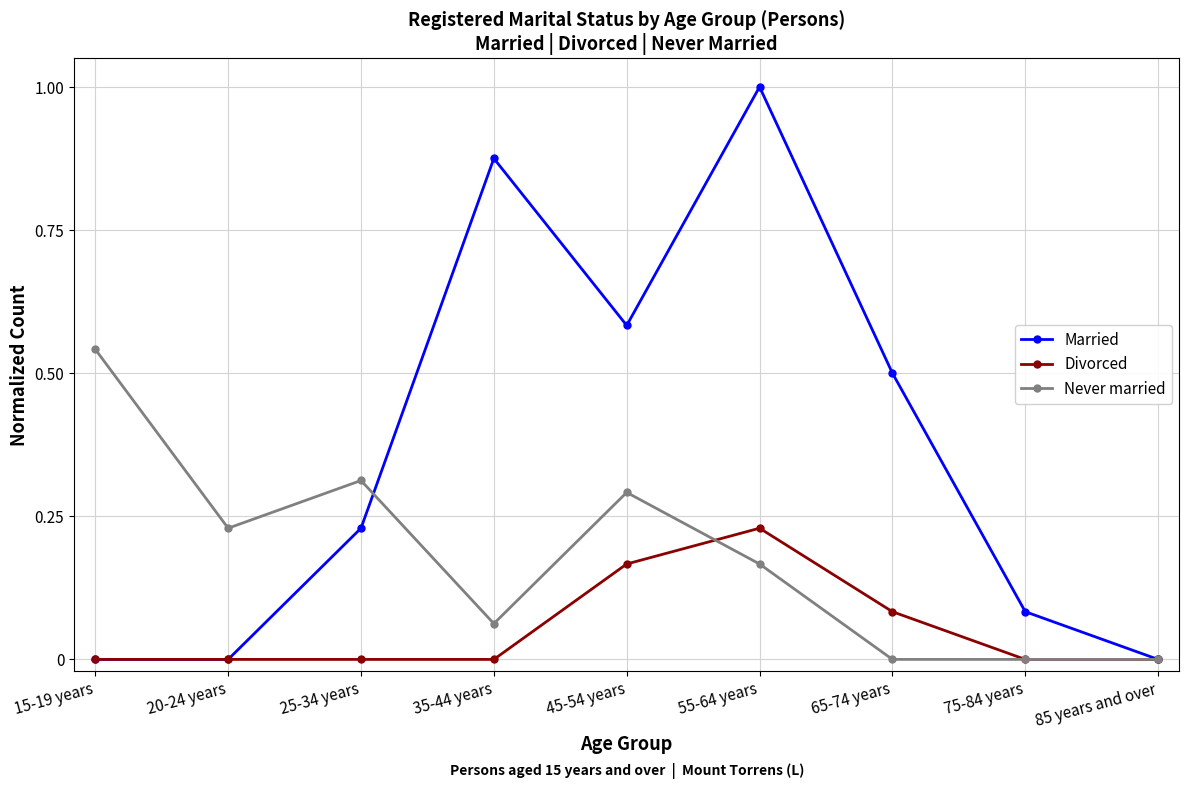

What is the greatest value displayed?

1.0